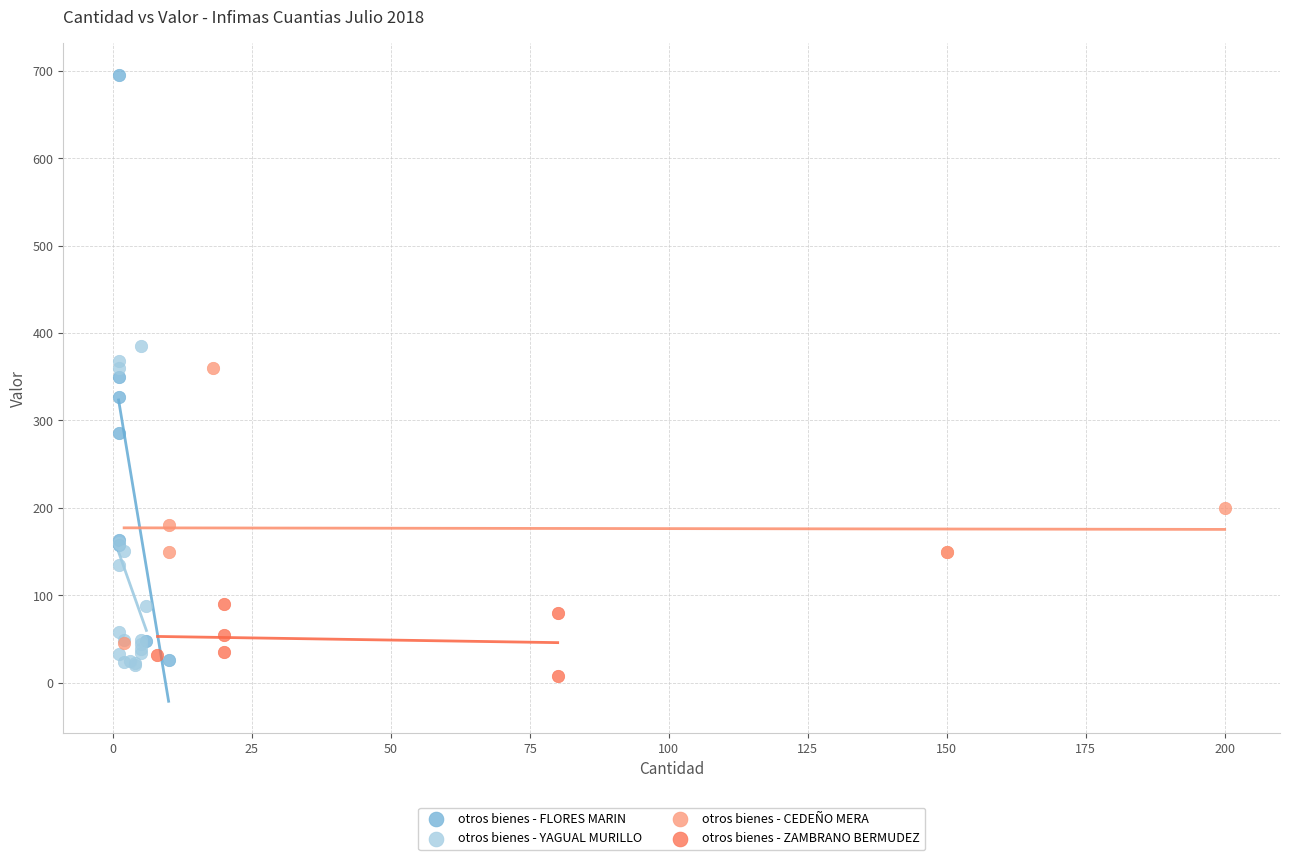

What are all the series names shown in the legend?

otros bienes - FLORES MARIN, otros bienes - YAGUAL MURILLO, otros bienes - CEDEÑO MERA, otros bienes - ZAMBRANO BERMUDEZ